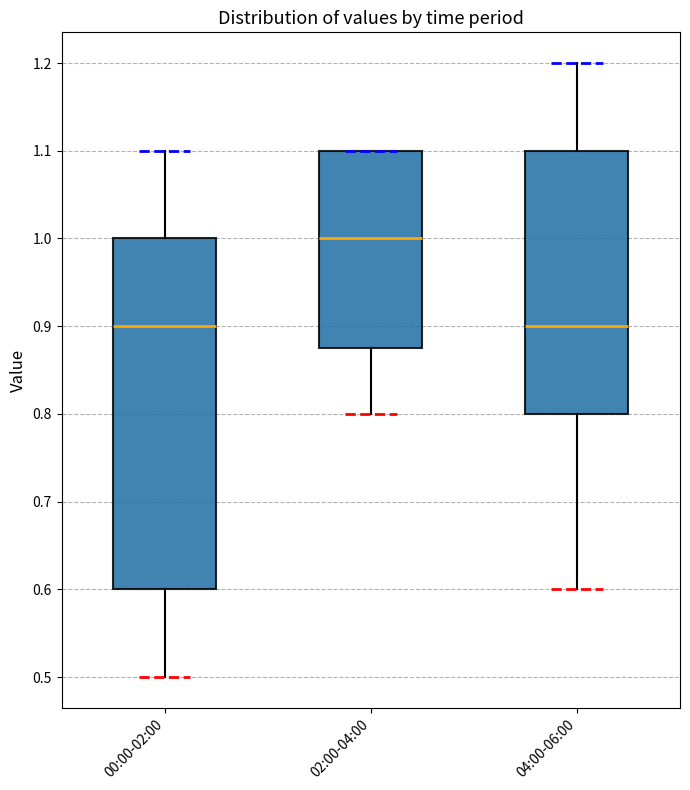

Reading left to right, read every box against the y-axis: the position of its median line, the range the box covers, and the ends of its whiskers. The values are not printed on the chart, so give them approximately, as read against the axis.

00:00-02:00: median 0.90, box 0.60 to 1.00, whiskers 0.50 to 1.10
02:00-04:00: median 1.00, box 0.88 to 1.10, whiskers 0.80 to 1.10
04:00-06:00: median 0.90, box 0.80 to 1.10, whiskers 0.60 to 1.20